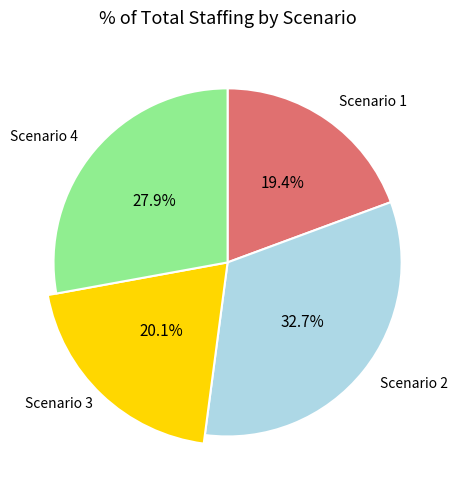

What is the total percentage of Scenario 1 and Scenario 2?

52.1%